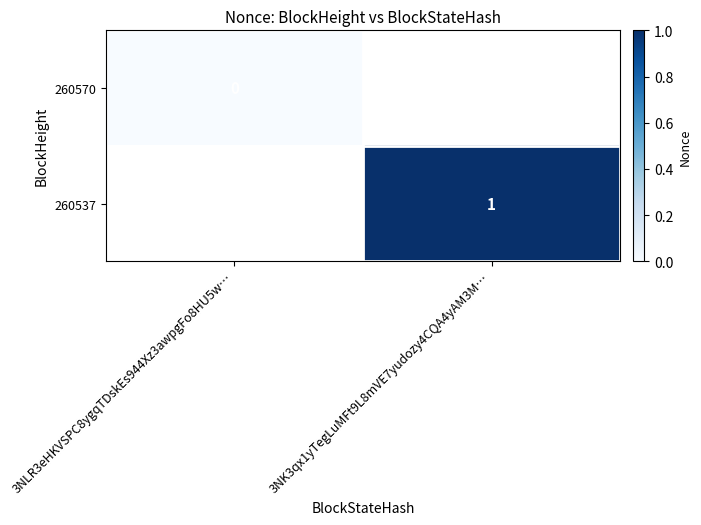

Is the value of 260537 at 3NK3qx1yTegLuMFt9L8mVE7yudozy4CQA4yAM3M… greater than the value of 260570 at 3NLR3eHKVSPC8ygqTDskEs944Xz3awpgFo8HU5w…?

Yes